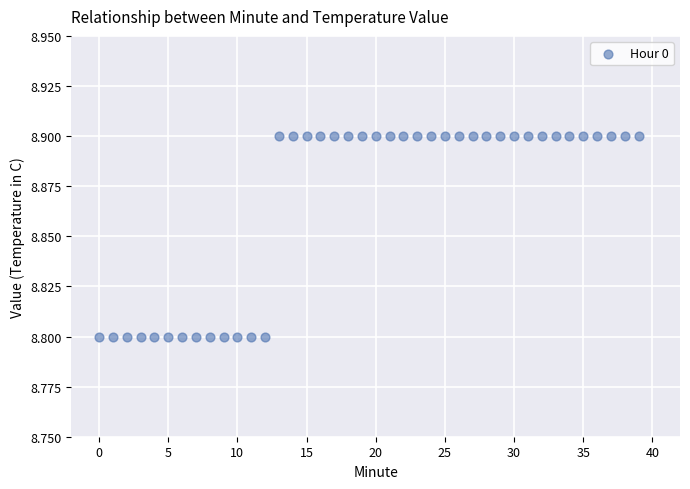

How many data points are displayed?

40